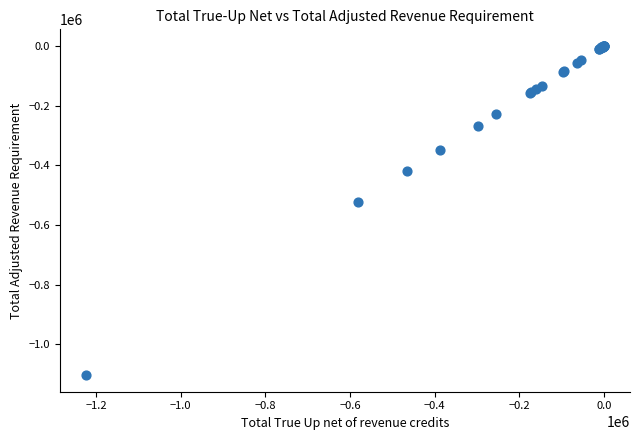

What Y value in the scatter plot is closest to -551860?

-524520.5